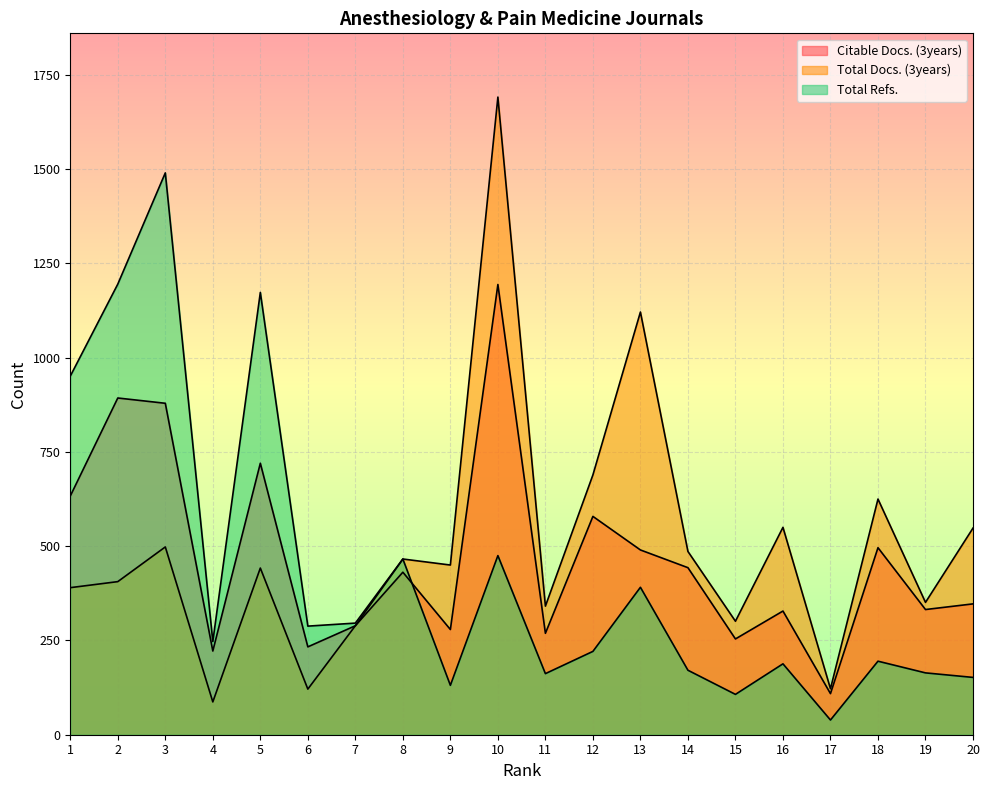

Is it true that Total Docs. (3years) equals 301 at 15?

True